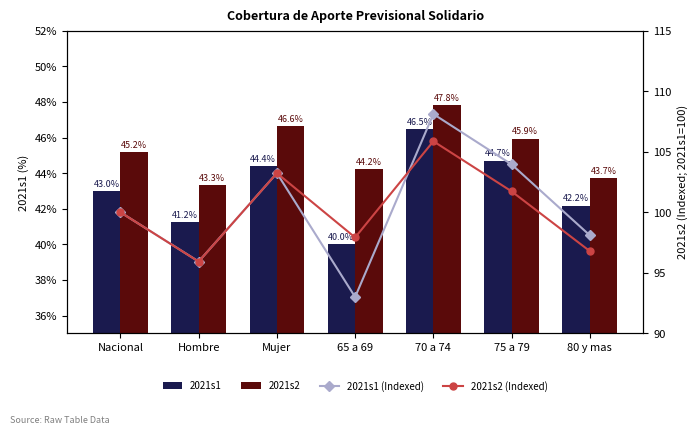

What position from the left is 70 a 74?

5